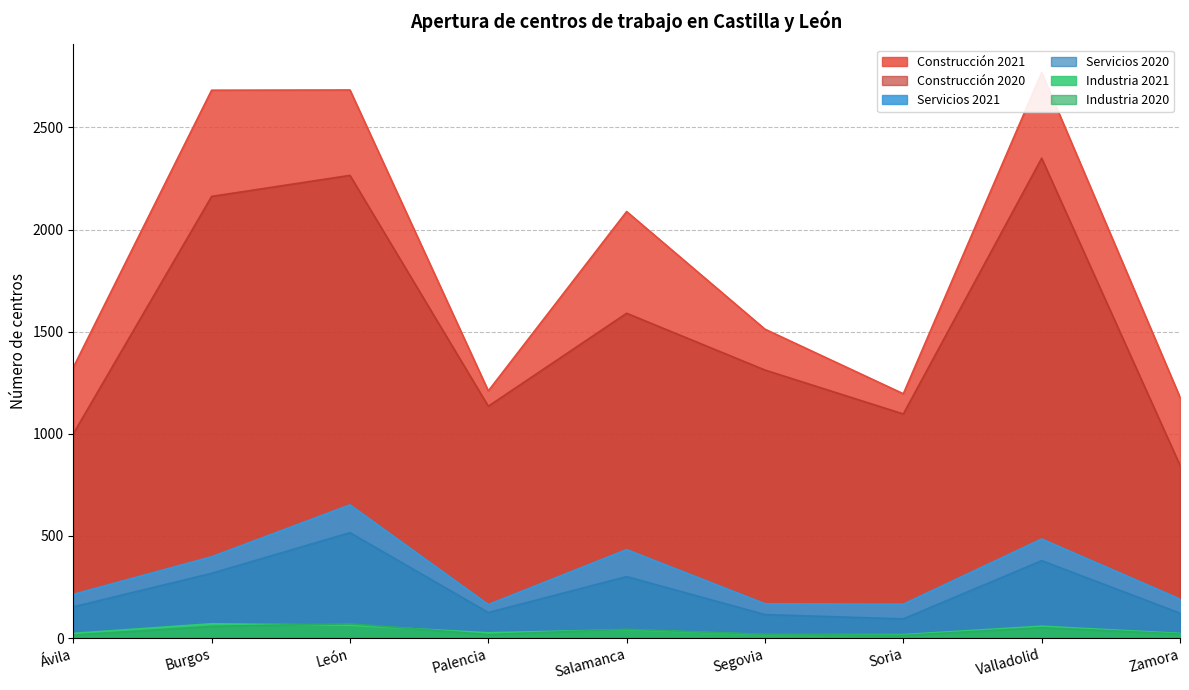

How many data points does each series have?

9